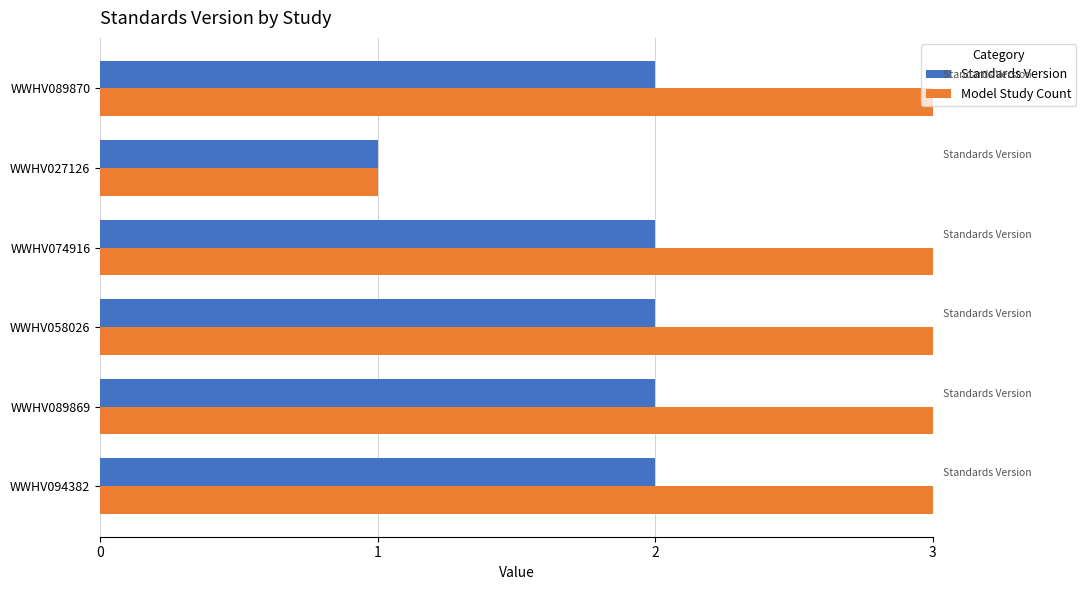

True or false: Standards Version has a value of 3 at WWHV089870.

False